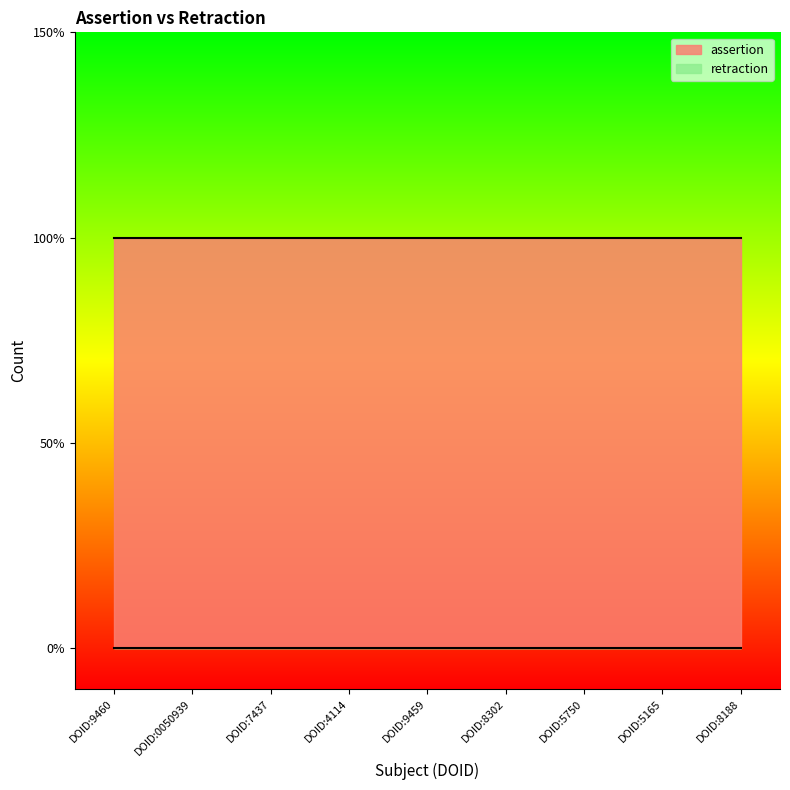

List the series in order of their overall mean, highest first.

assertion, retraction